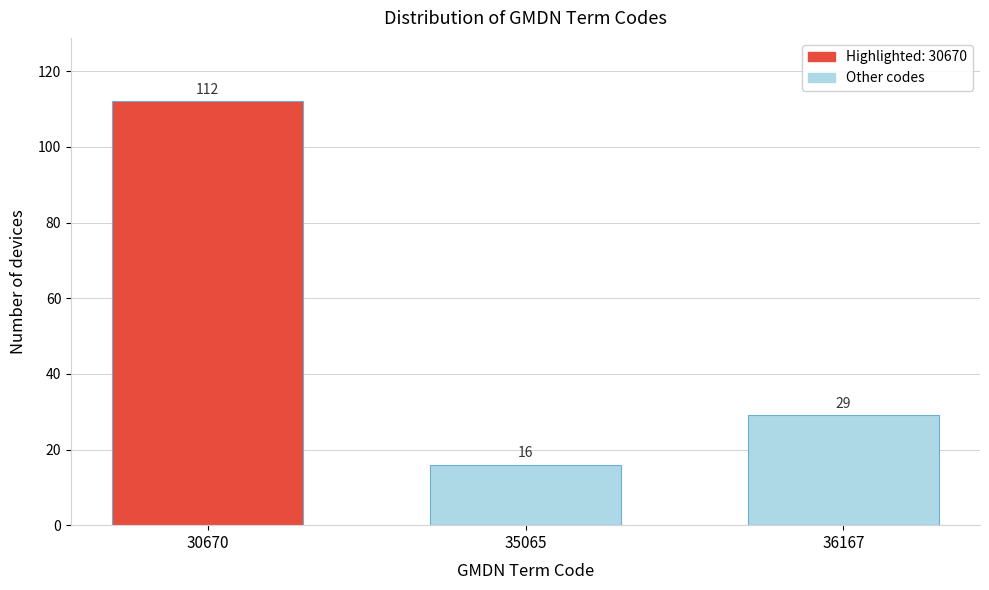

Reading left to right, what are all the values shown in this chart?

30670=112	35065=16	36167=29